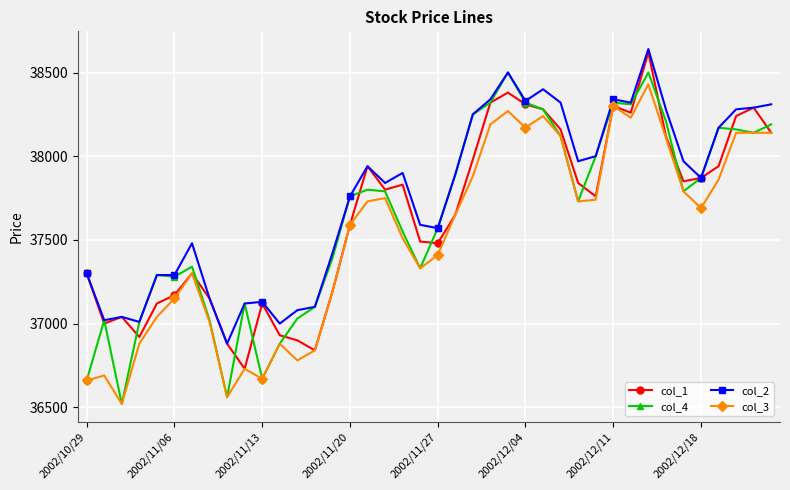

Which series has the largest total across all categories?

col_2